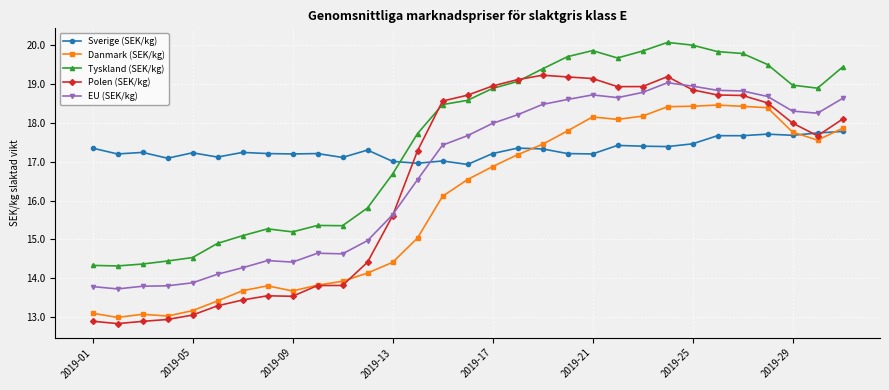

Which series has the largest range (max minus min)?

Polen (SEK/kg)